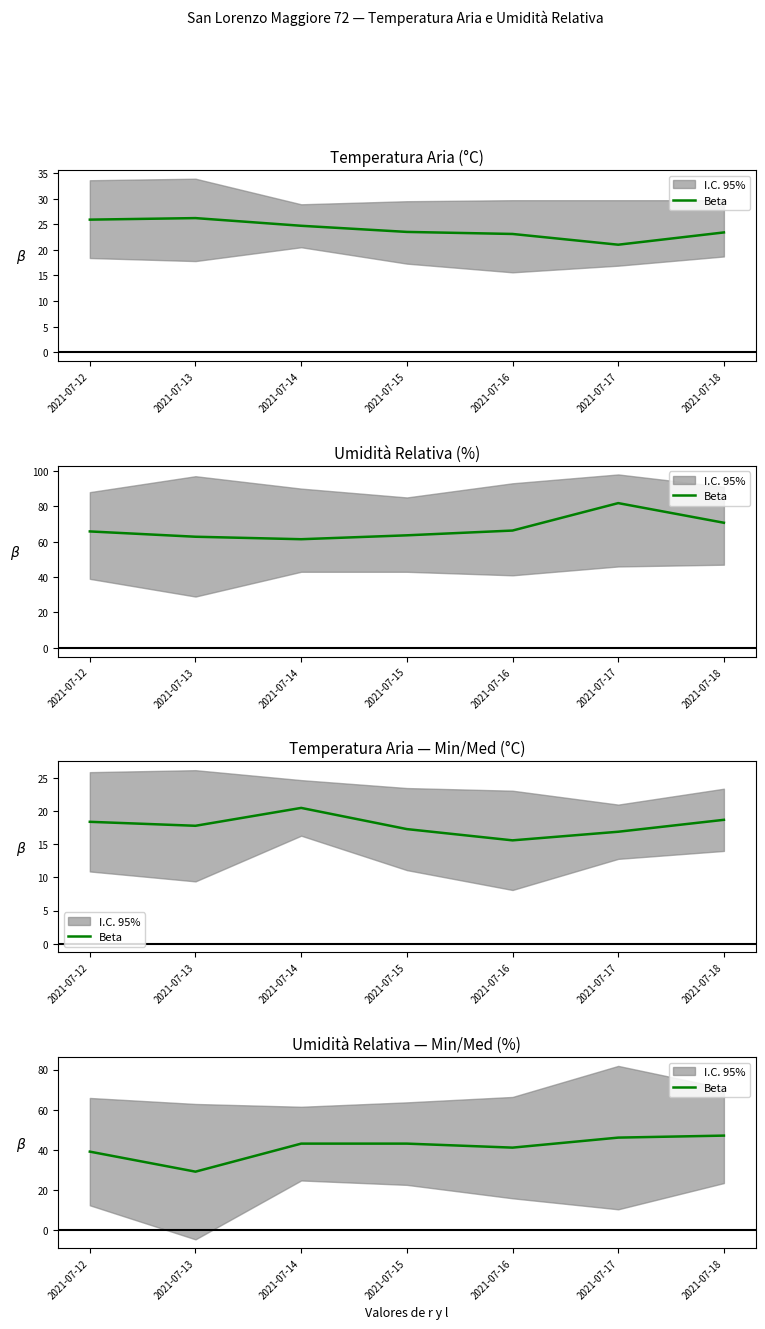

Where does the data first go above 43?

2021-07-17